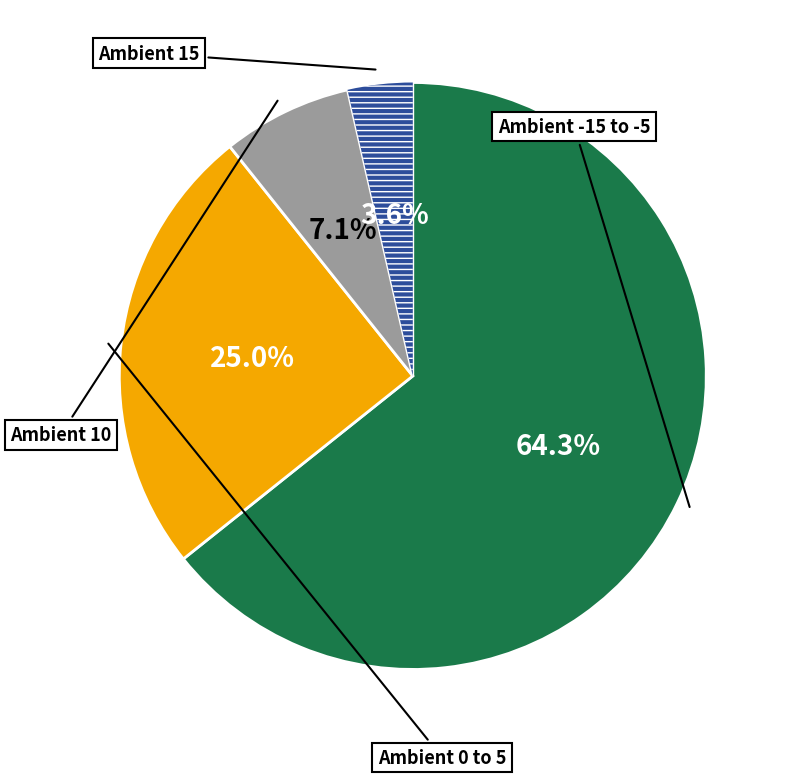

Does any single category account for the majority?

Yes